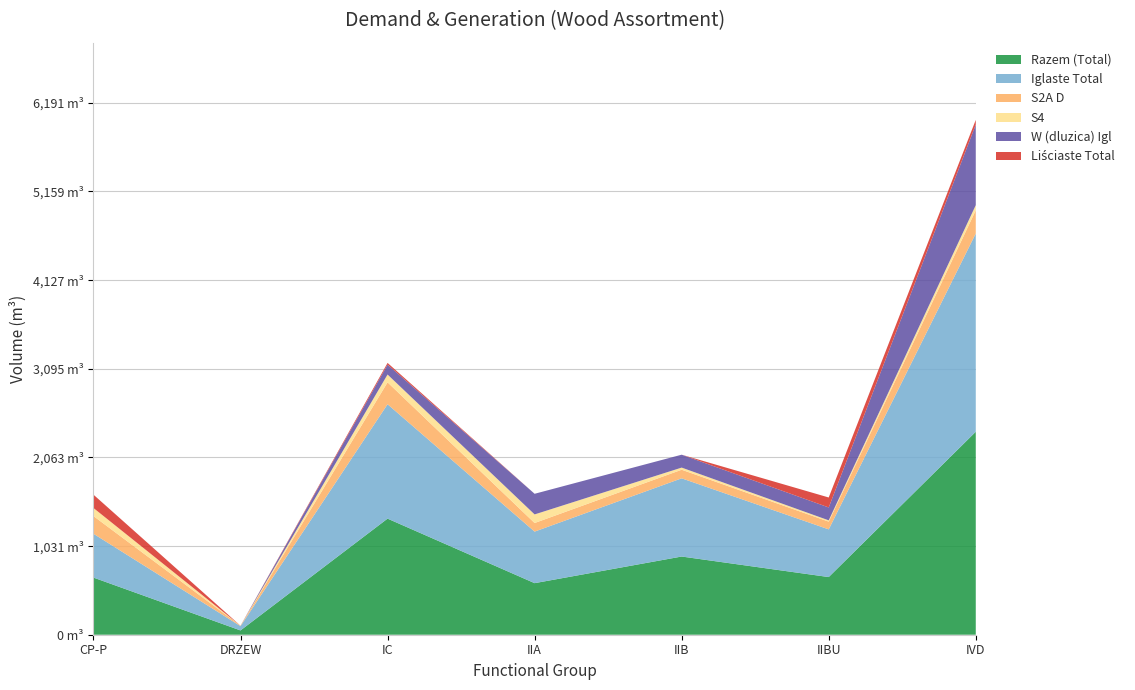

Reading right to left, extract all data points from this chart.

Razem (Total): IVD=2362	IIBU=671	IIB=910	IIA=600	IC=1351	DRZEW=50	CP-P=665
Iglaste Total: IVD=2307	IIBU=555	IIB=910	IIA=600	IC=1331	DRZEW=50	CP-P=510
S2A D: IVD=270	IIBU=90	IIB=100	IIA=100	IC=255	DRZEW=5	CP-P=206
S4: IVD=60	IIBU=15	IIB=25	IIA=100	IC=91	DRZEW=0	CP-P=94
W (dluzica) Igl: IVD=937	IIBU=150	IIB=150	IIA=240	IC=115	DRZEW=0	CP-P=0
Liściaste Total: IVD=55	IIBU=116	IIB=0	IIA=0	IC=20	DRZEW=0	CP-P=155